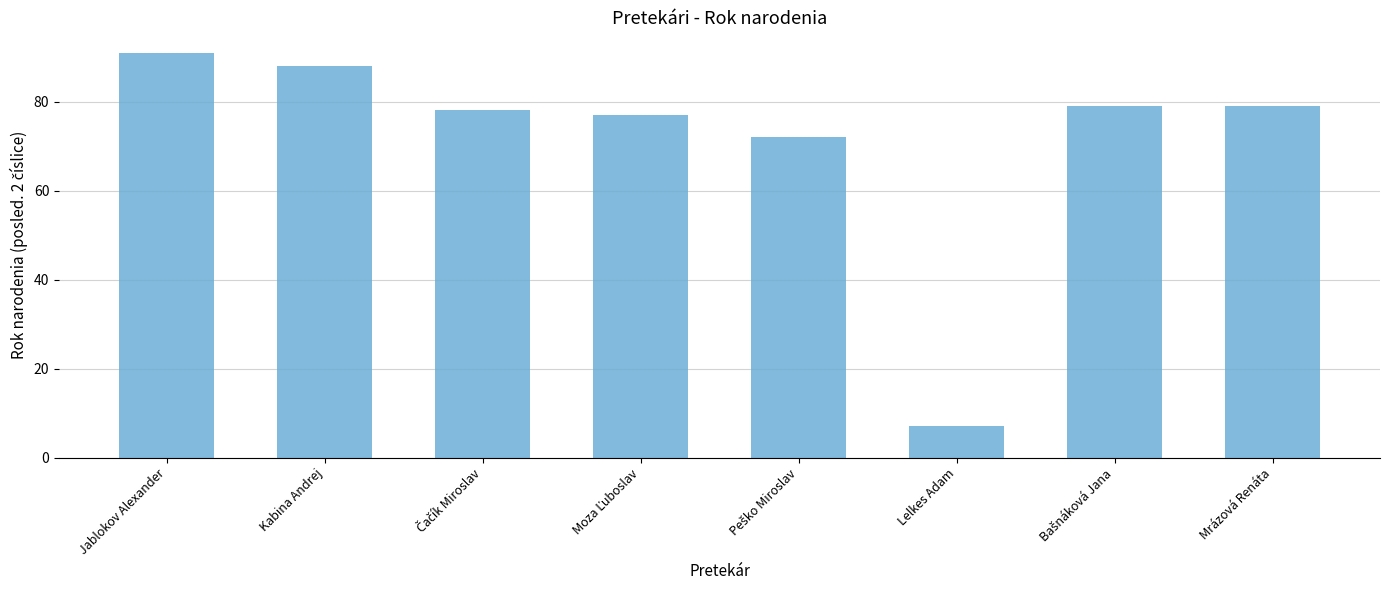

How many bars are there in total?

8